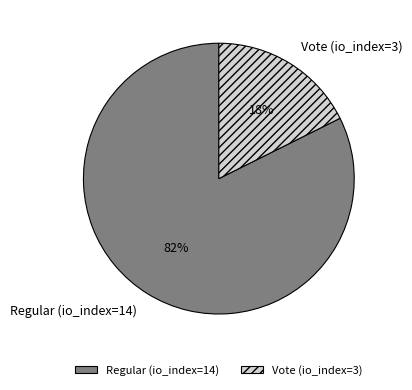

Which has a higher value, Regular (io_index=14) or Vote (io_index=3)?

Regular (io_index=14)